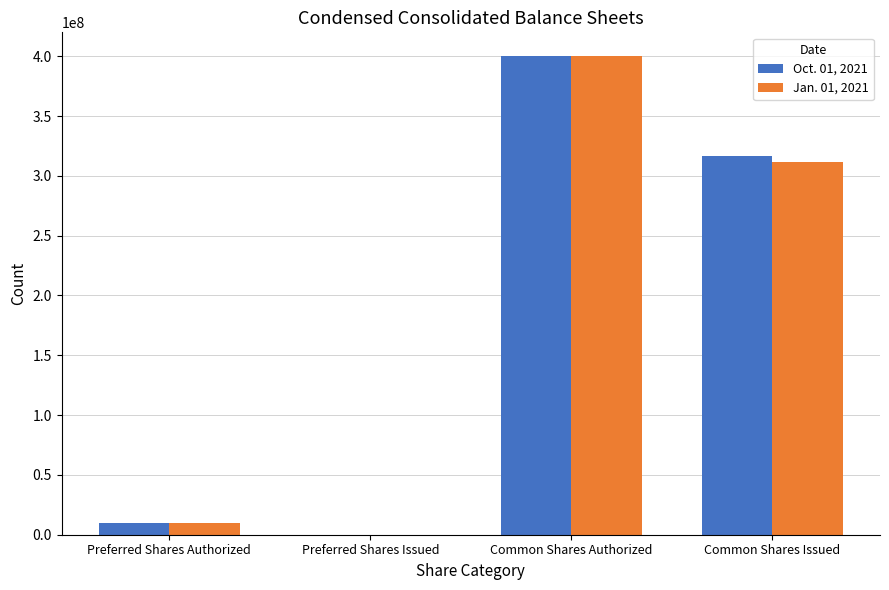

What is the highest value of the Jan. 01, 2021 series?

400000000